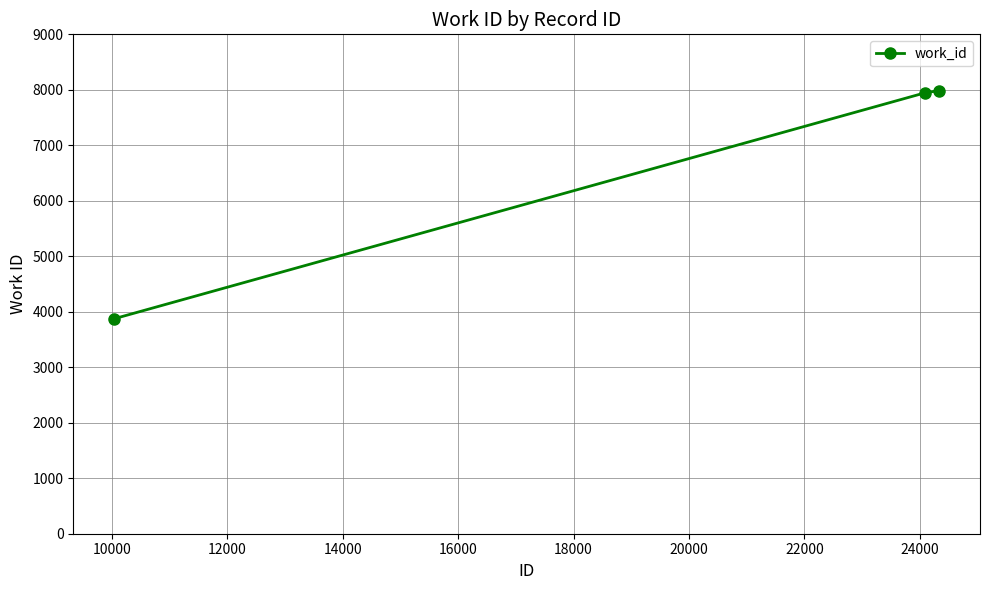

Reading left to right, transcribe all the data shown in this chart.

3876	7945	7986